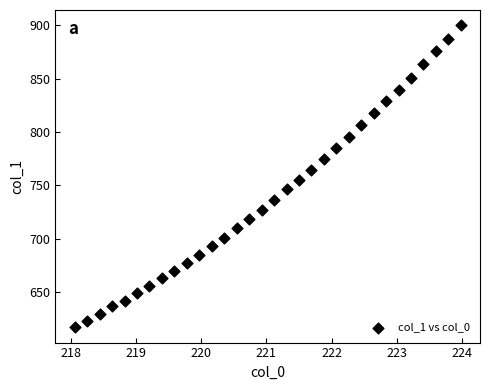

What is the range of X values (max minus min)?

5.9